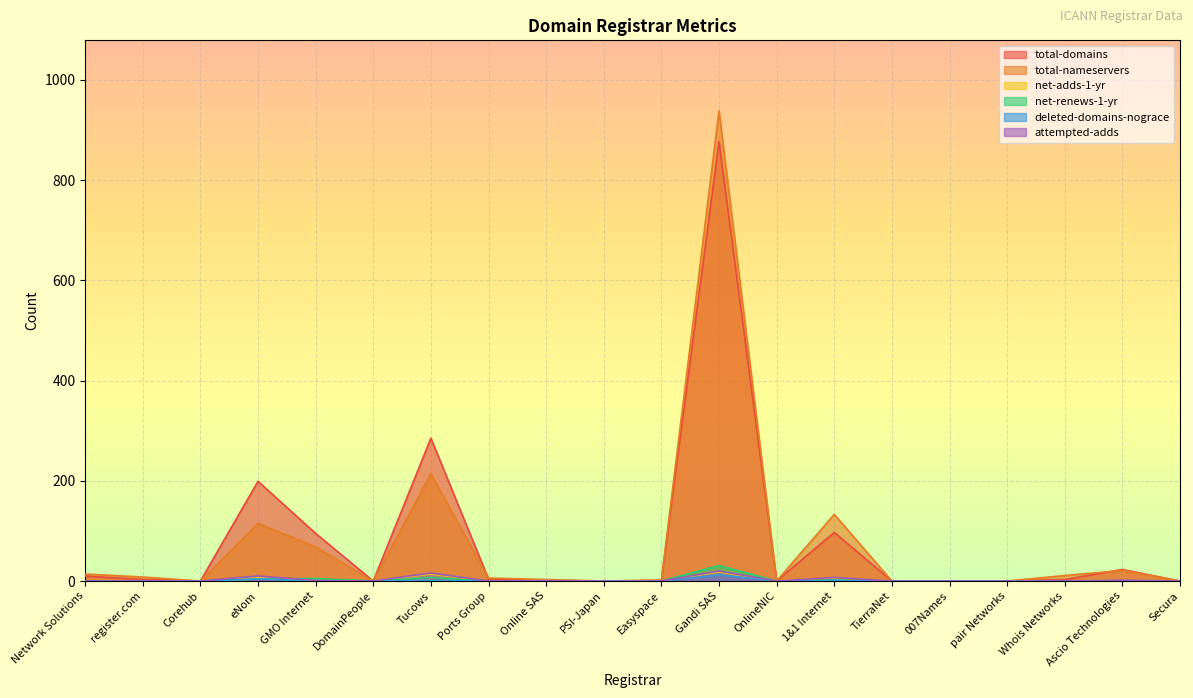

What is the sum of all deleted-domains-nograce values?

18